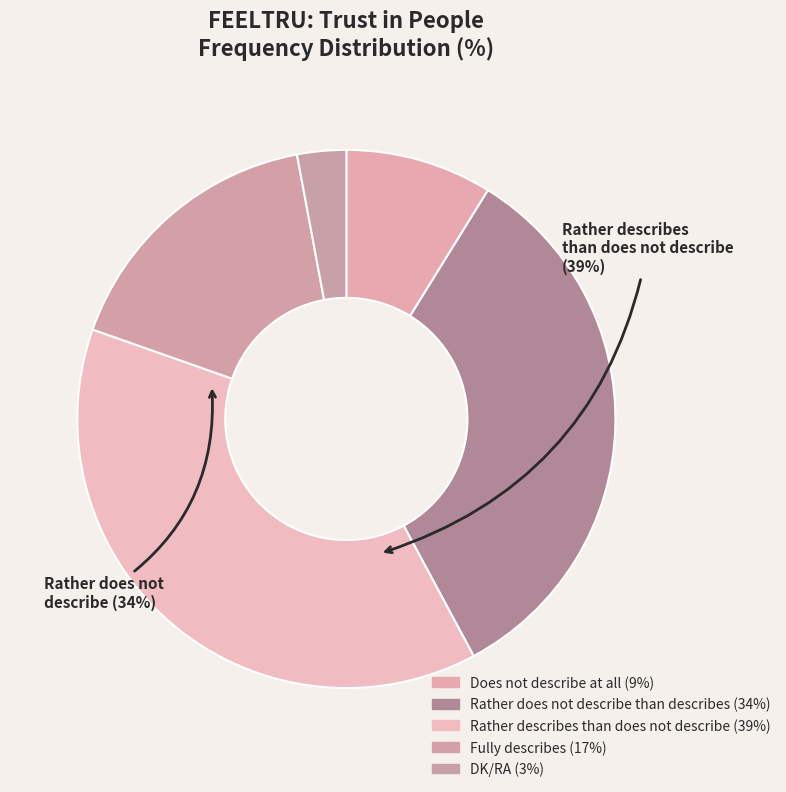

How many slices are in this pie chart?

5